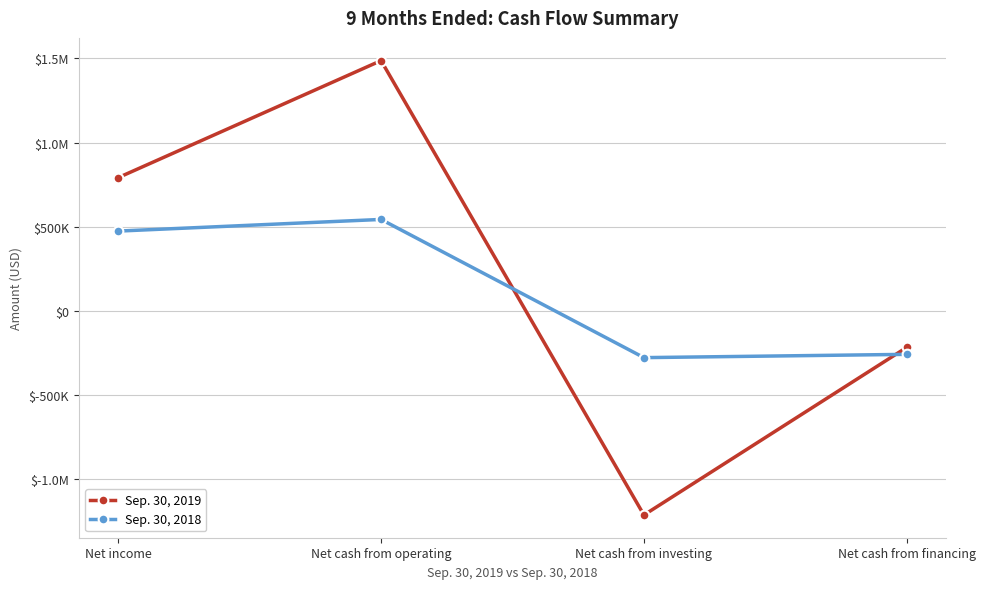

Which series has the largest total across all categories?

Sep. 30, 2019